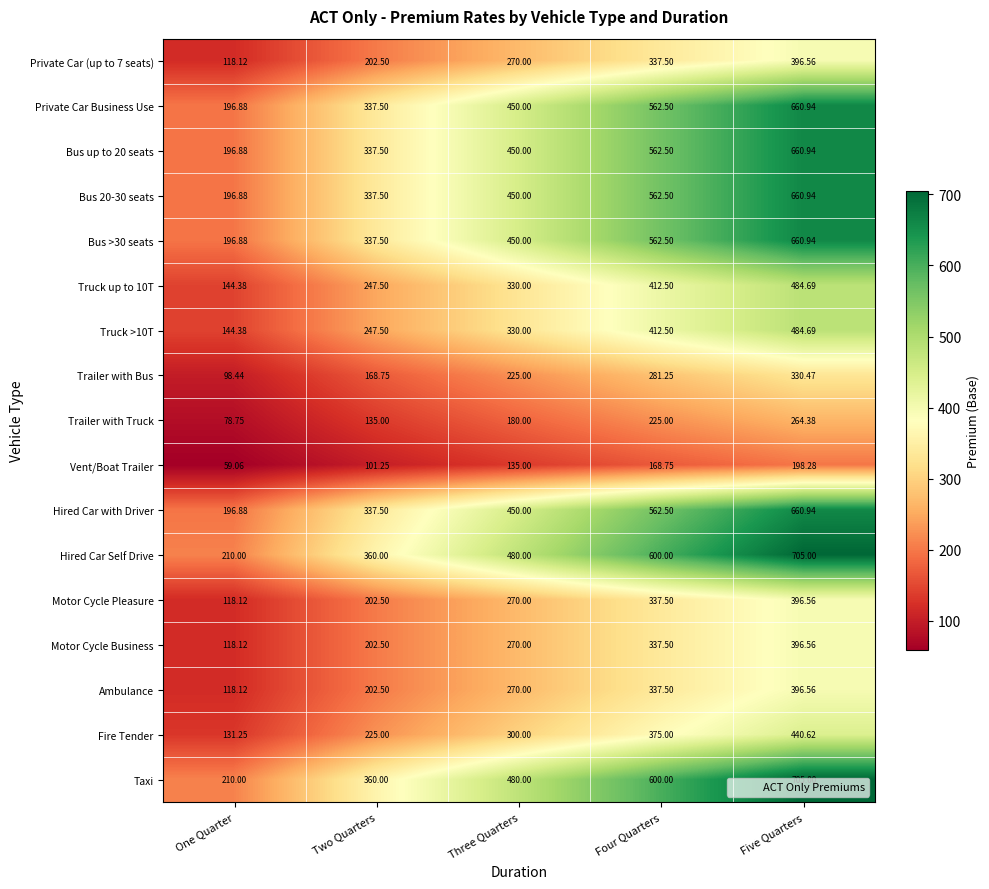

At which label does Bus >30 seats reach its peak?

Five Quarters